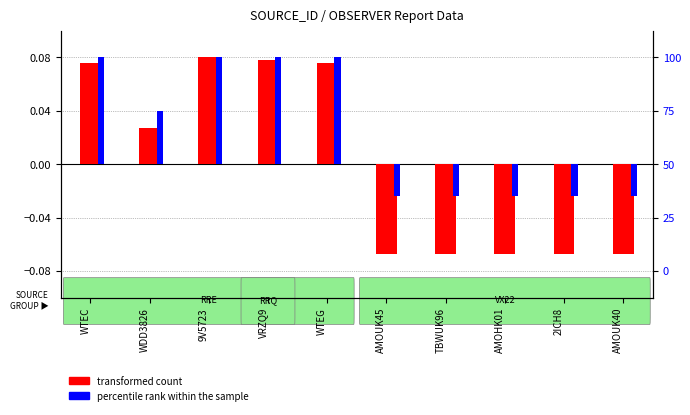

What is the label of the 10th bar from the right?

WTEC